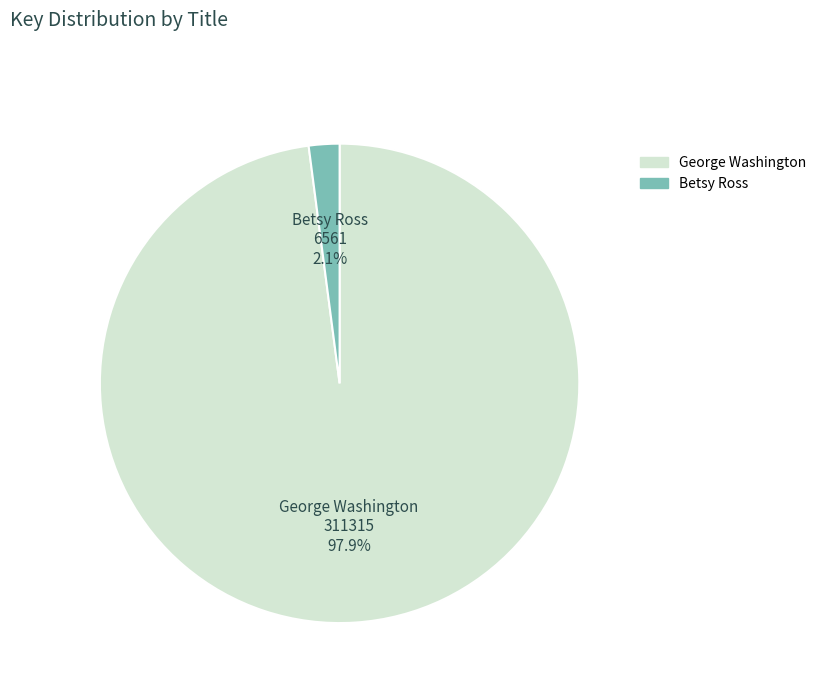

Which category has the smallest portion of the pie?

Betsy Ross